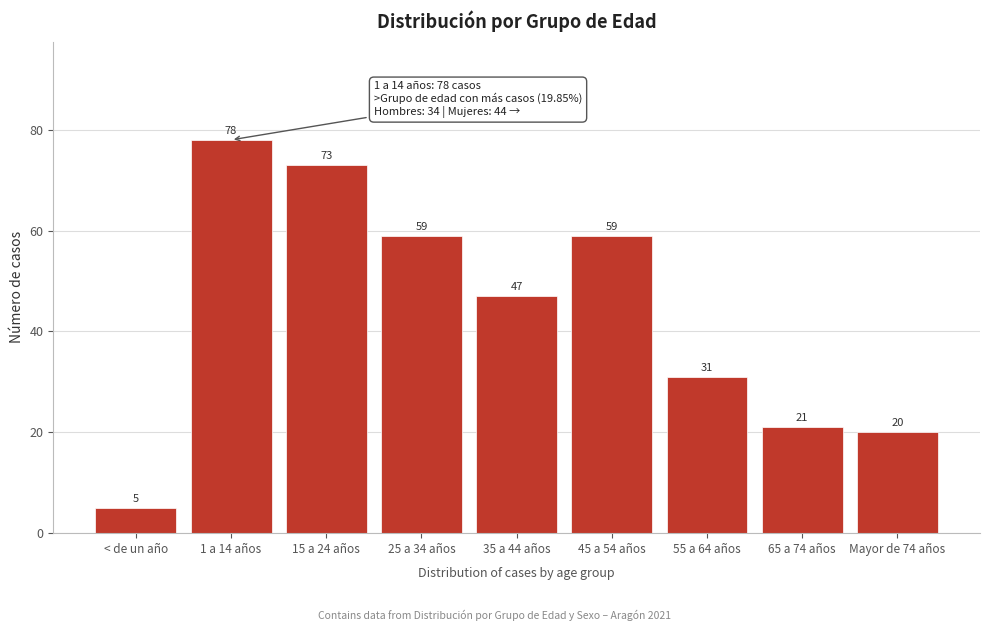

Reading left to right, list all the values displayed in this chart.

< de un año=5	1 a 14 años=78	15 a 24 años=73	25 a 34 años=59	35 a 44 años=47	45 a 54 años=59	55 a 64 años=31	65 a 74 años=21	Mayor de 74 años=20